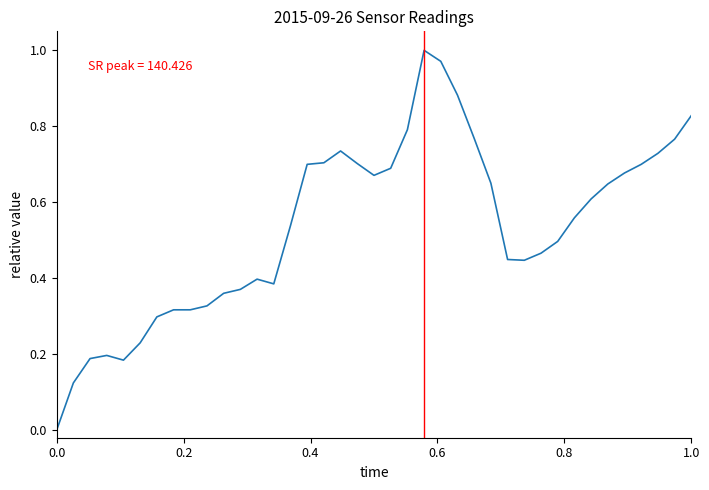

How many lines are shown in the chart?

1